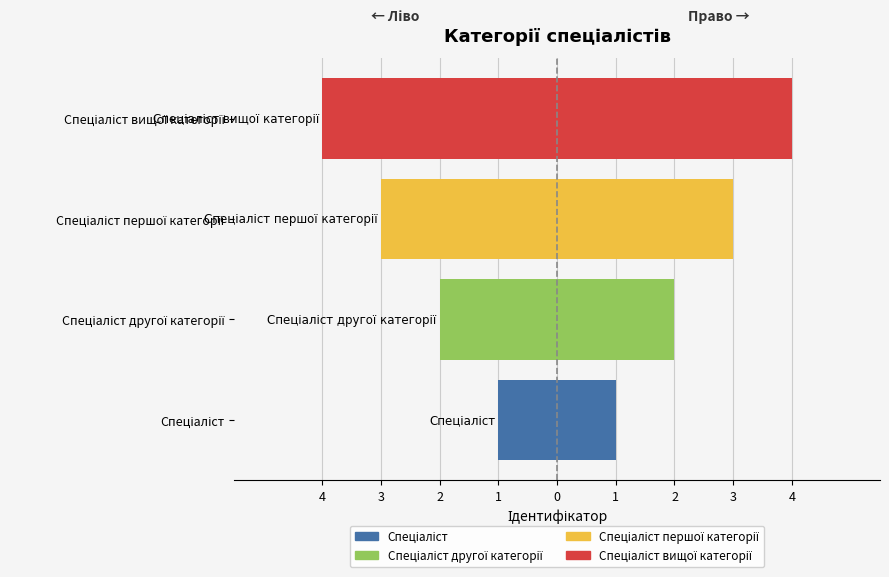

What is the difference between the maximum and minimum values?

3